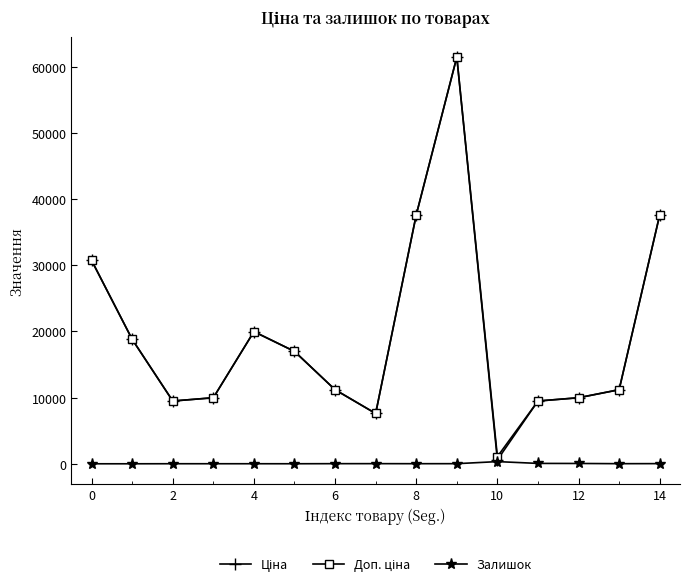

True or false: Залишок has more than 1 interior local peaks.

True